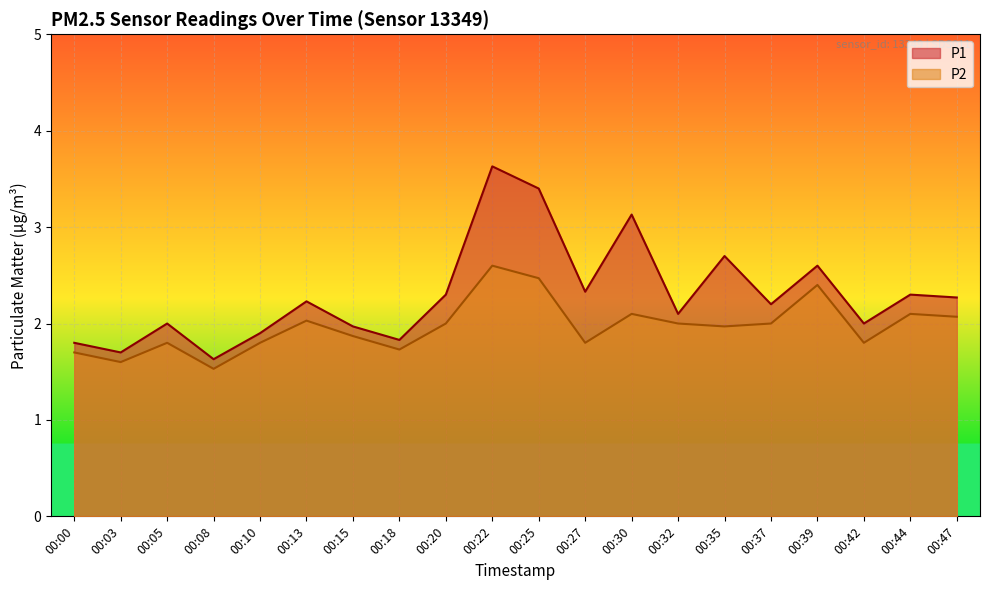

Where does the P1 series first go above 2?

00:13